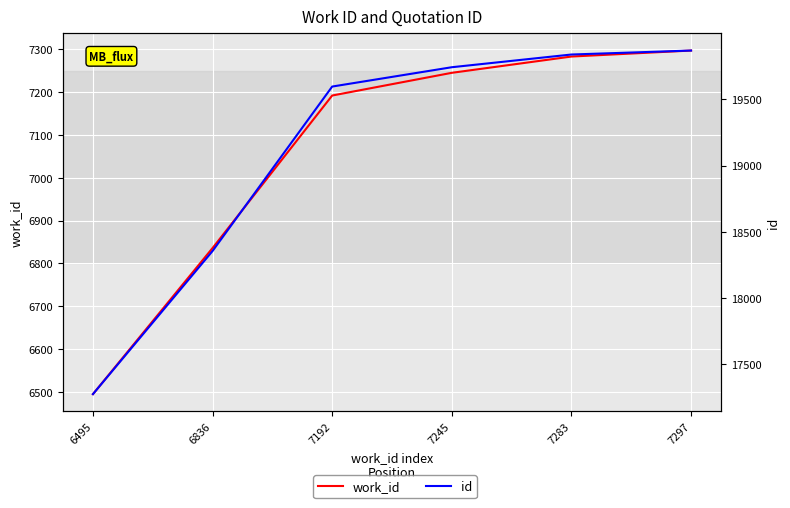

Is the value of id at 6836 greater than the value of work_id at 7192?

Yes